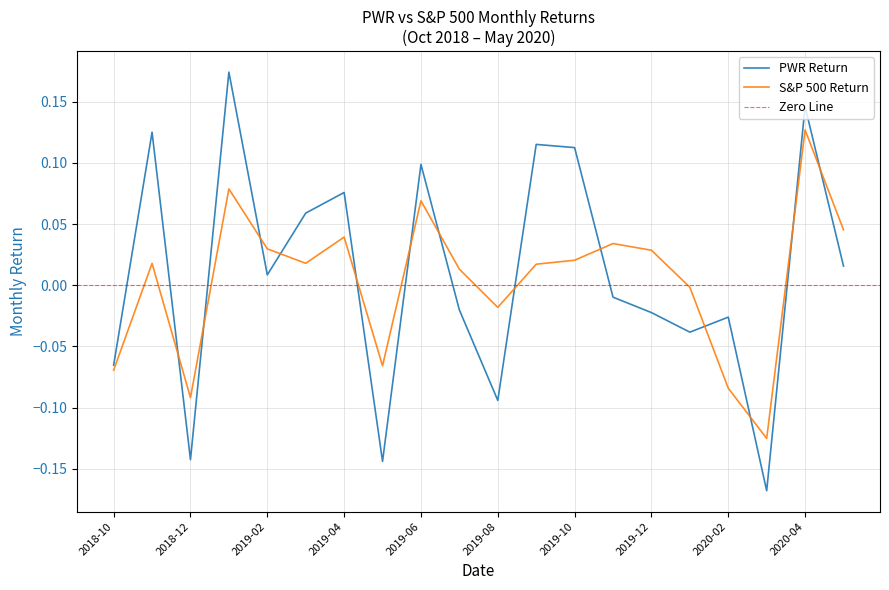

The value of PWR Return at 2020-01 is -0.0. True or false?

True